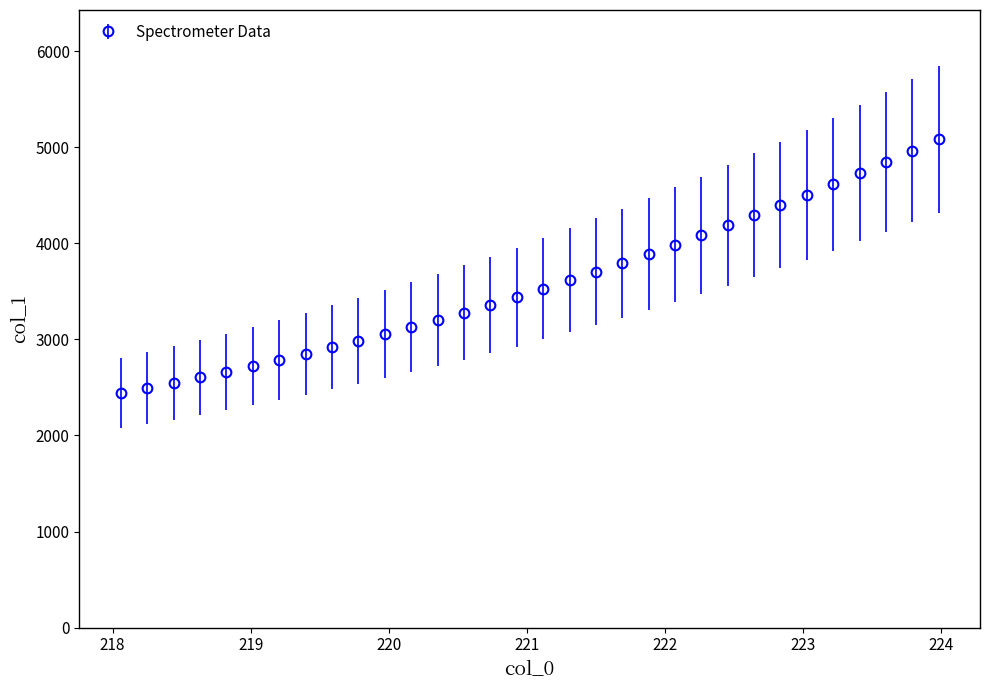

What is the value of the 9th point from the left?

2915.9